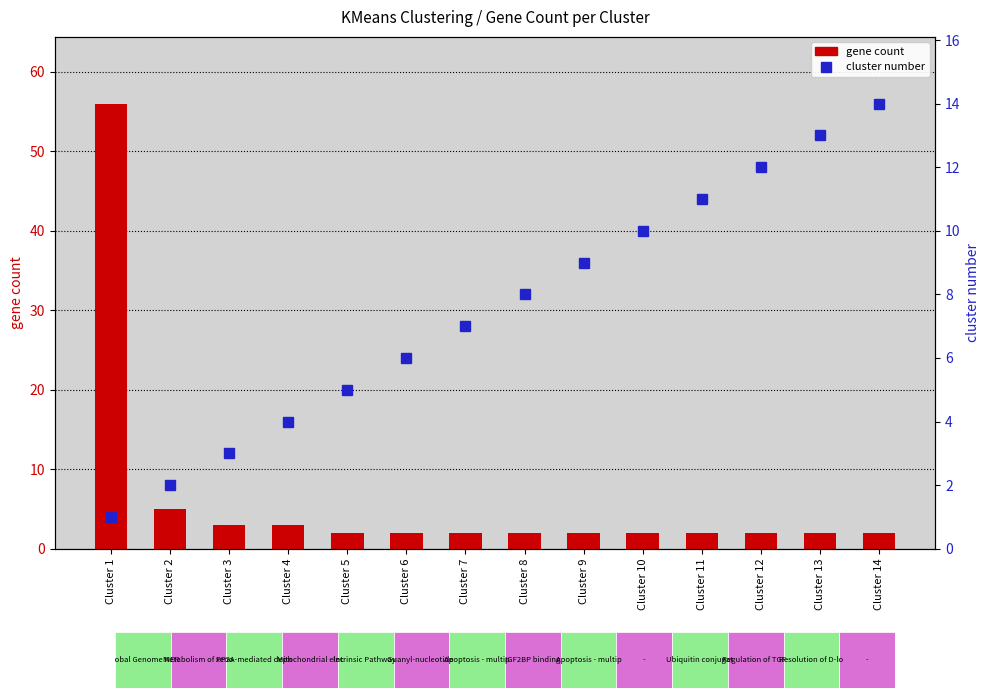

At which label is cluster number closest to 7?

Cluster 7